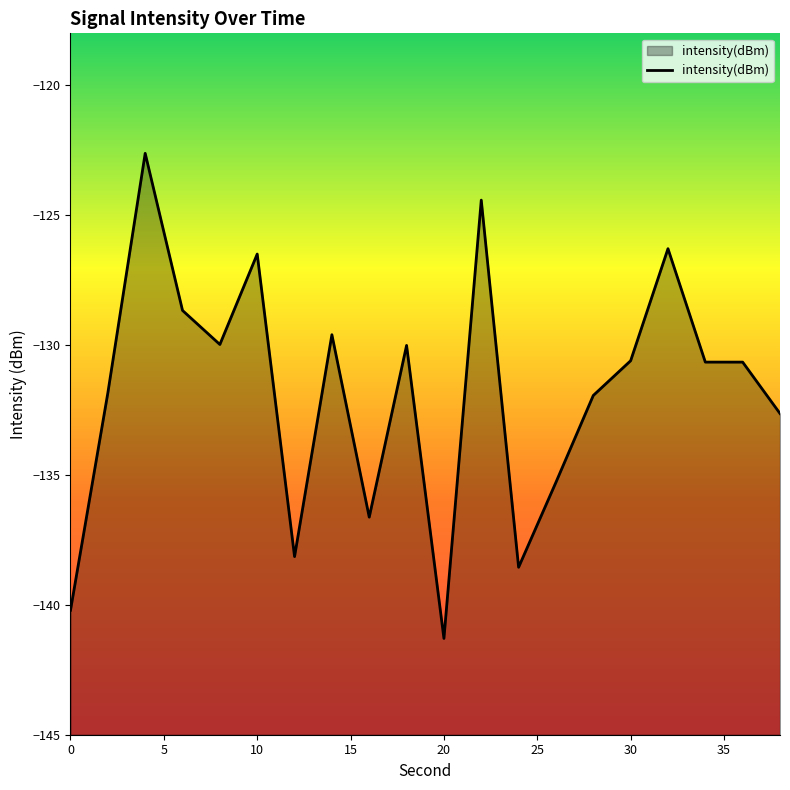

What is the sum of the values at 38 and 22?

-257.1